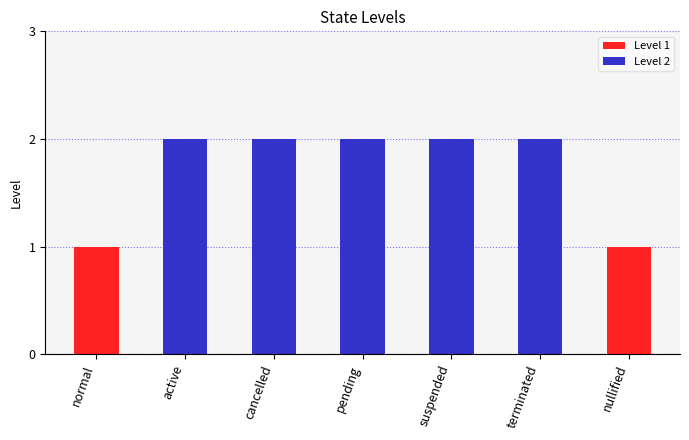

What is the greatest value displayed?

2